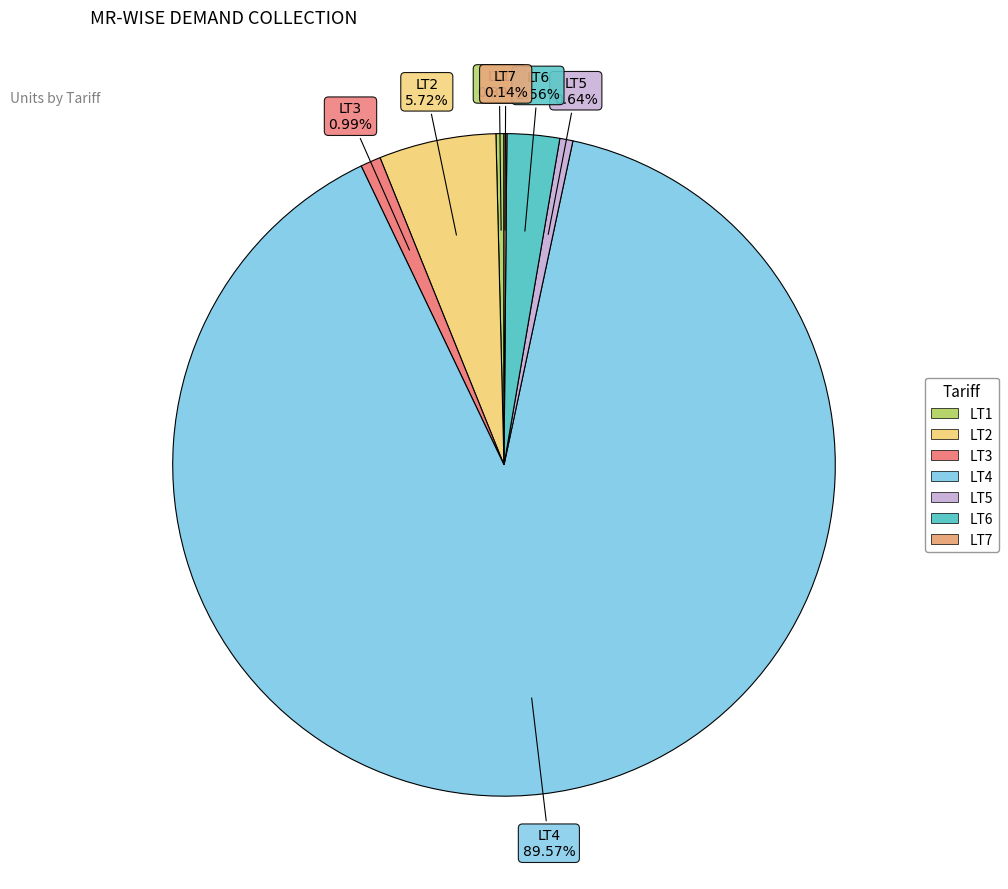

To the nearest percent, what portion does LT3 represent?

1%